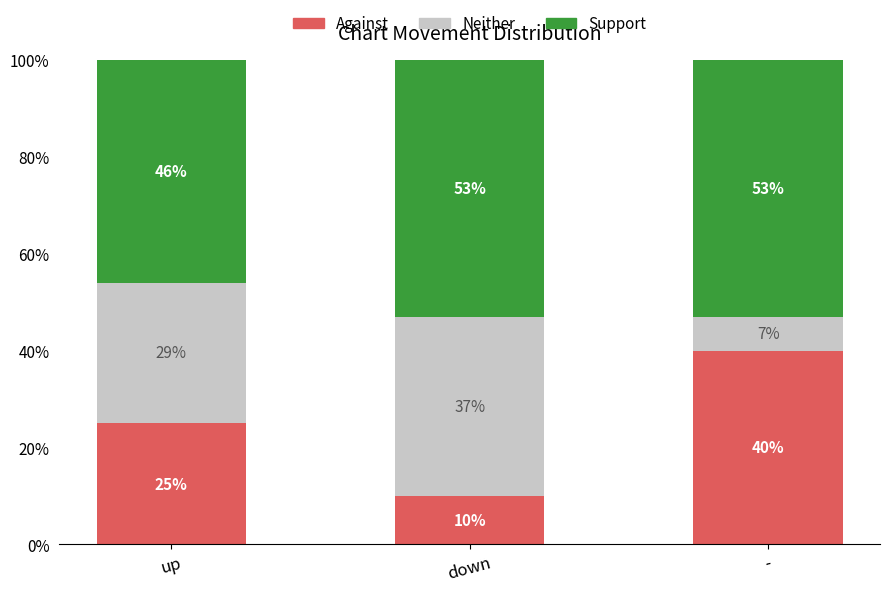

How many categories are shown in the chart?

3